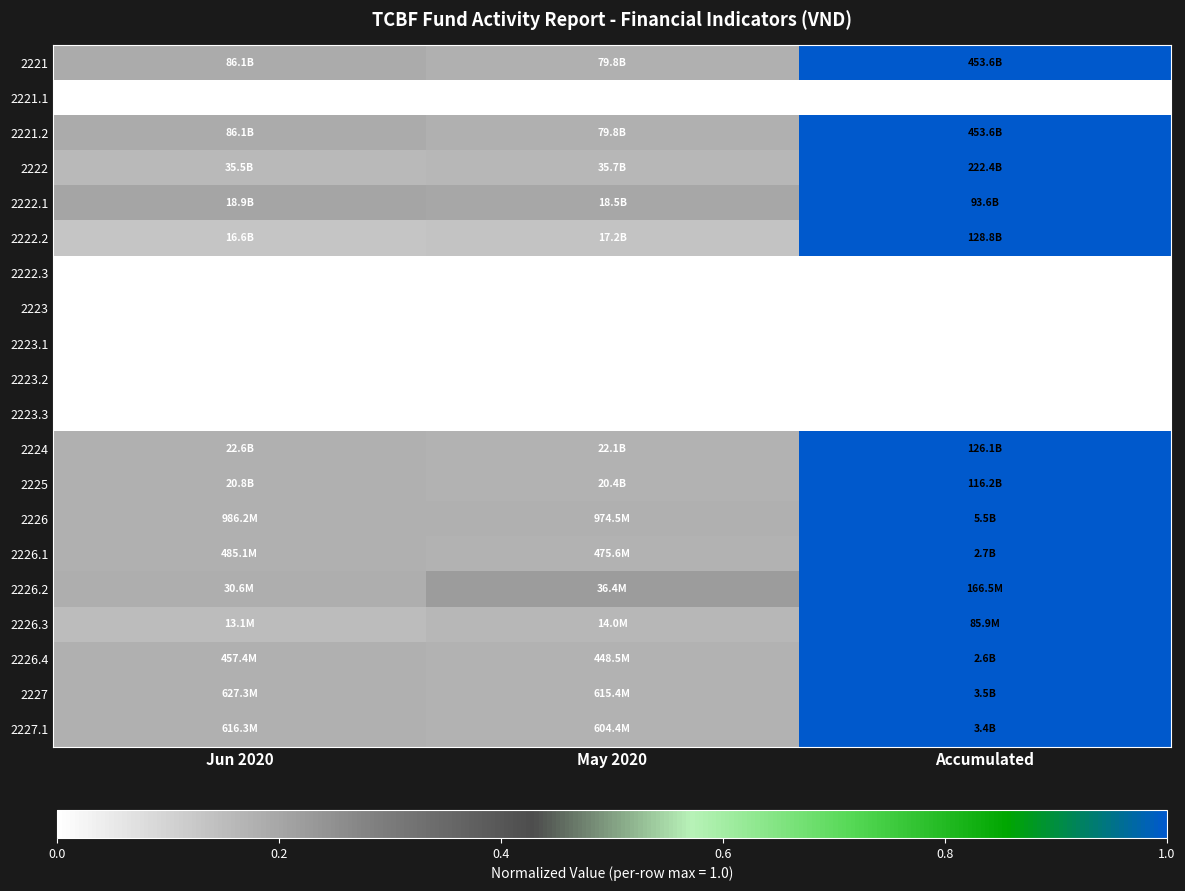

At which category does the chart reach its peak across all series?

Accumulated